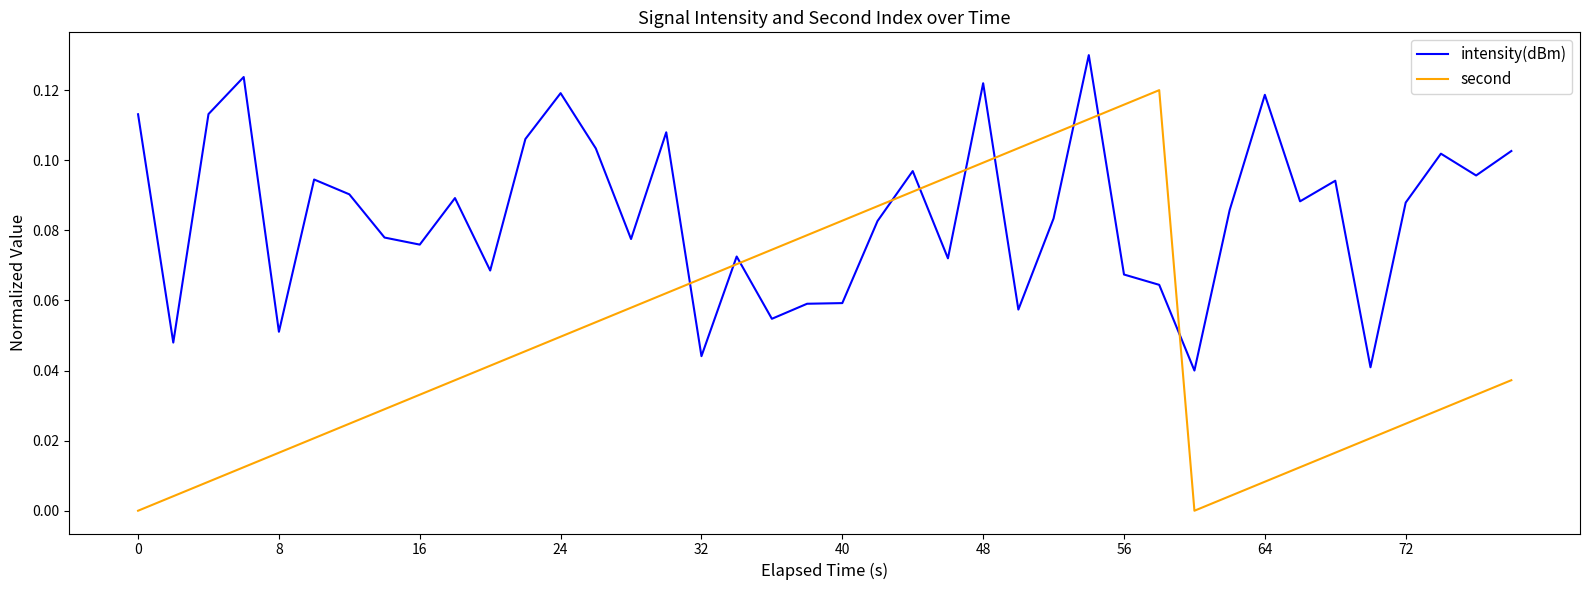

True or false: second and intensity(dBm) cross at least once.

True